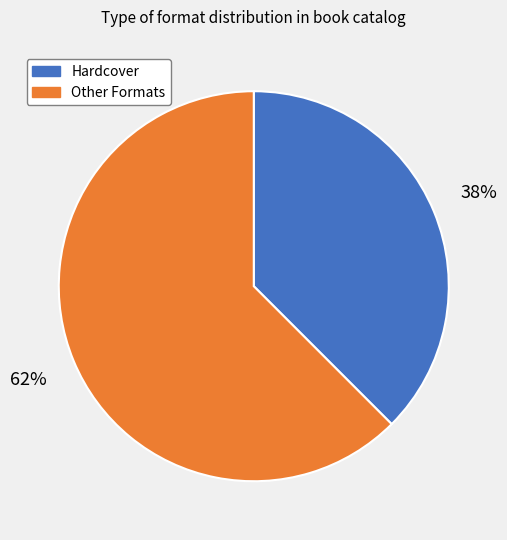

To the nearest percent, what is the average slice percentage?

50%